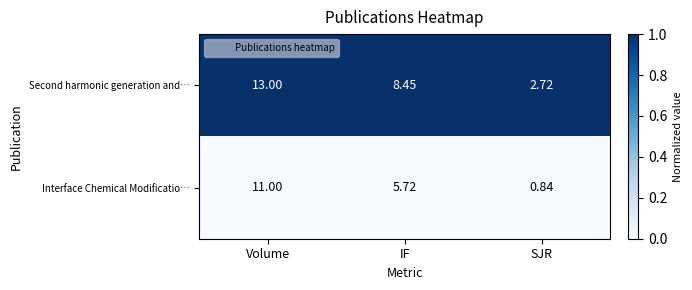

Where is Interface Chemical Modificatio… nearest to the value 5?

IF